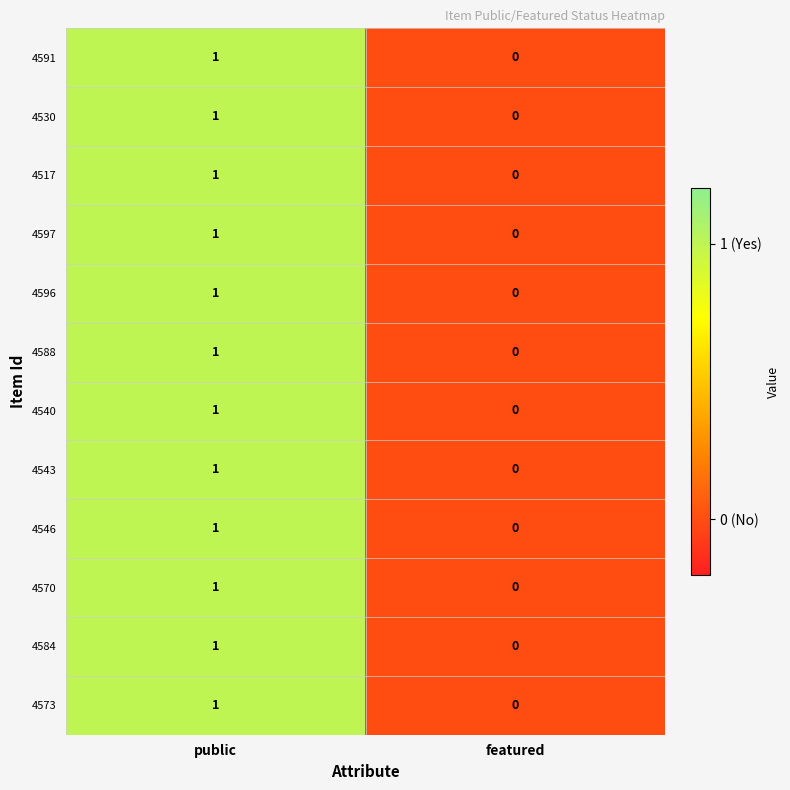

At which category is the sum across all series the highest?

public